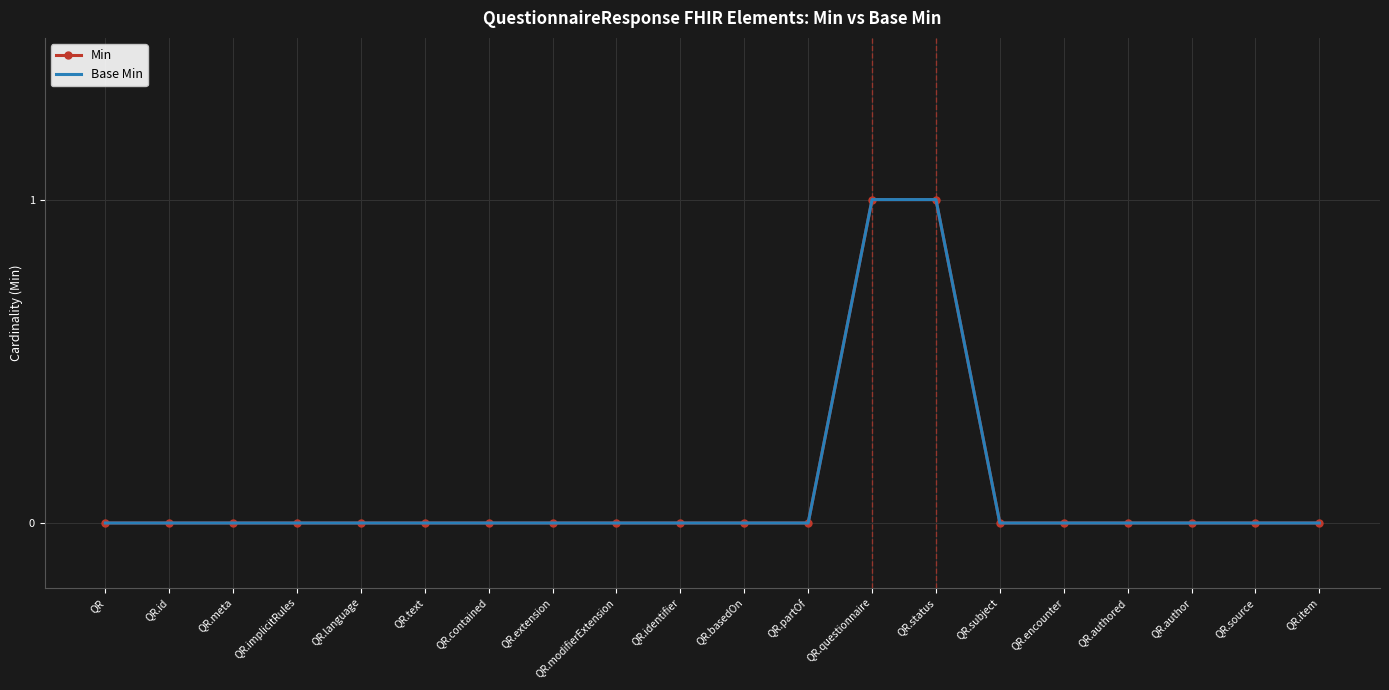

Is it true that Base Min equals 1 at QR.questionnaire?

True